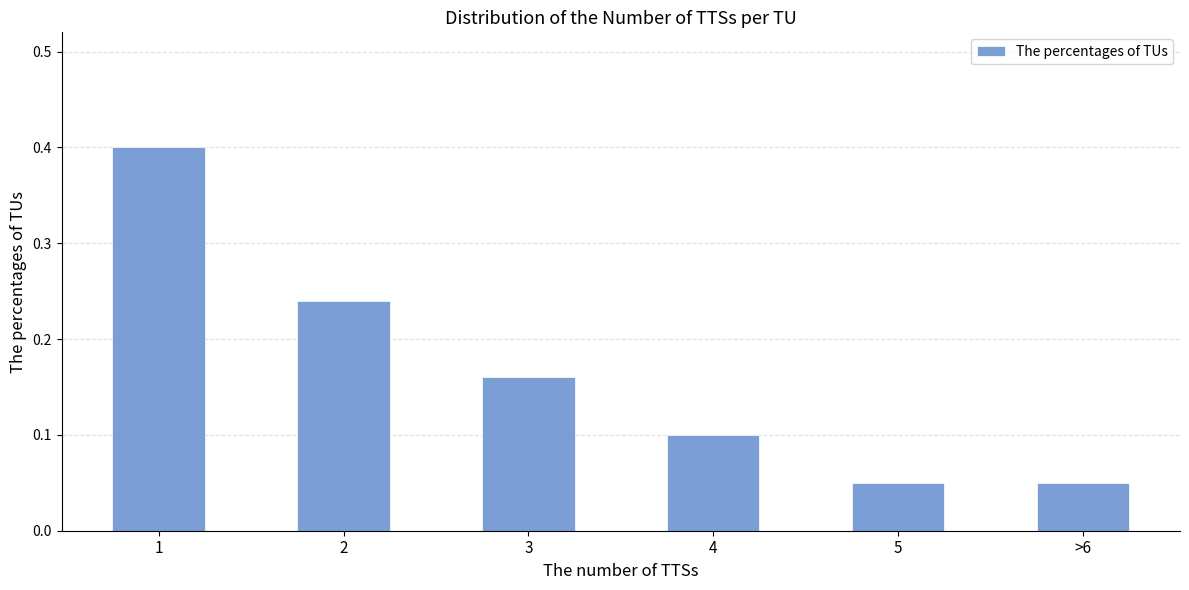

What is the value of the 1st bar from the left?

0.4